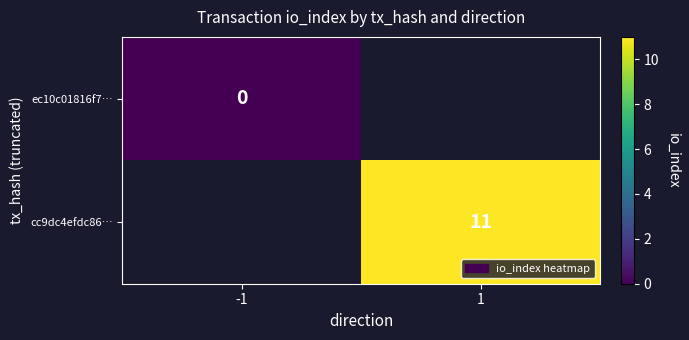

True or false: cc9dc4efdc86… has a value of 11 at 1.

True